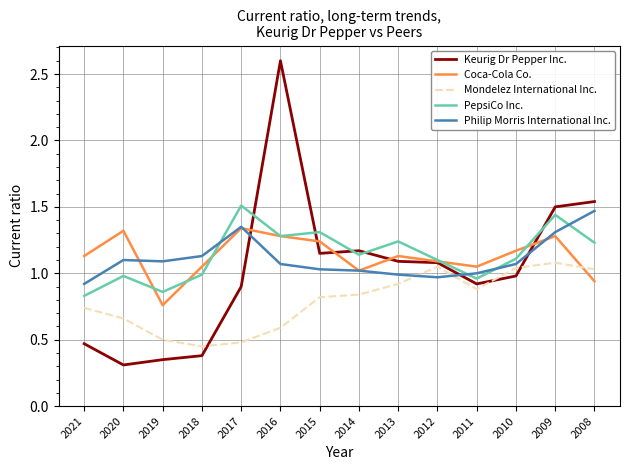

Does the chart display data point markers on the line(s)?

No